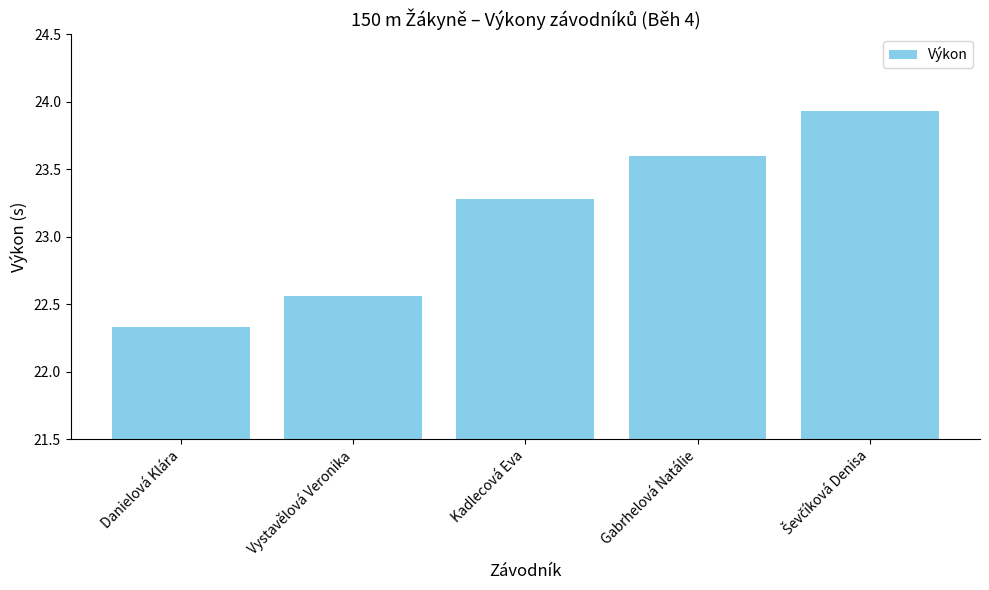

At which label does the data first exceed 23?

Kadlecová Eva